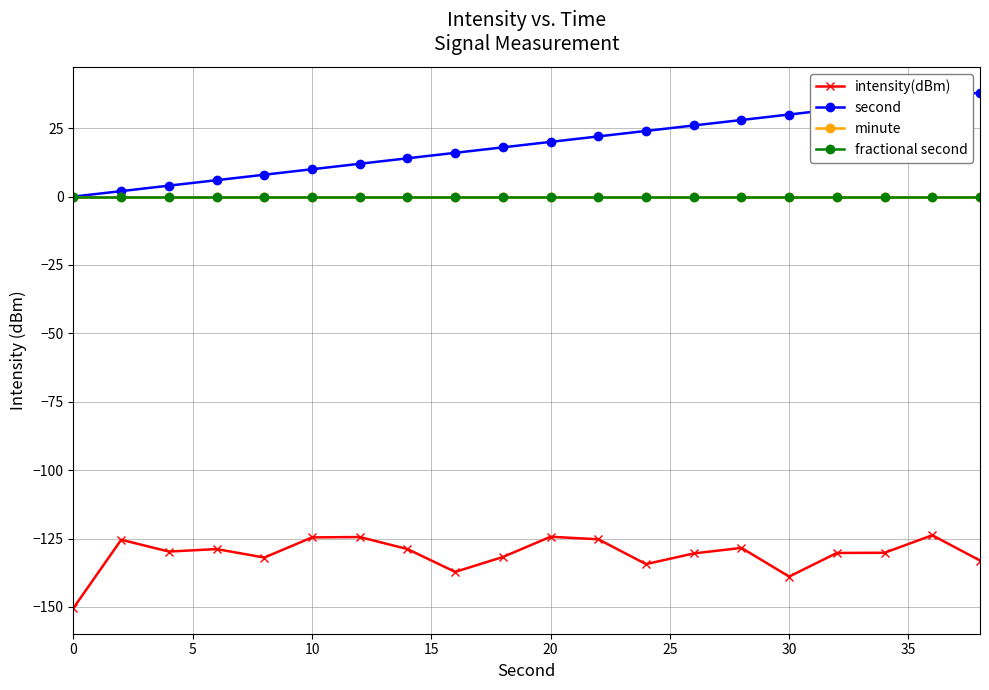

Is this an area chart (filled region under the line)?

No